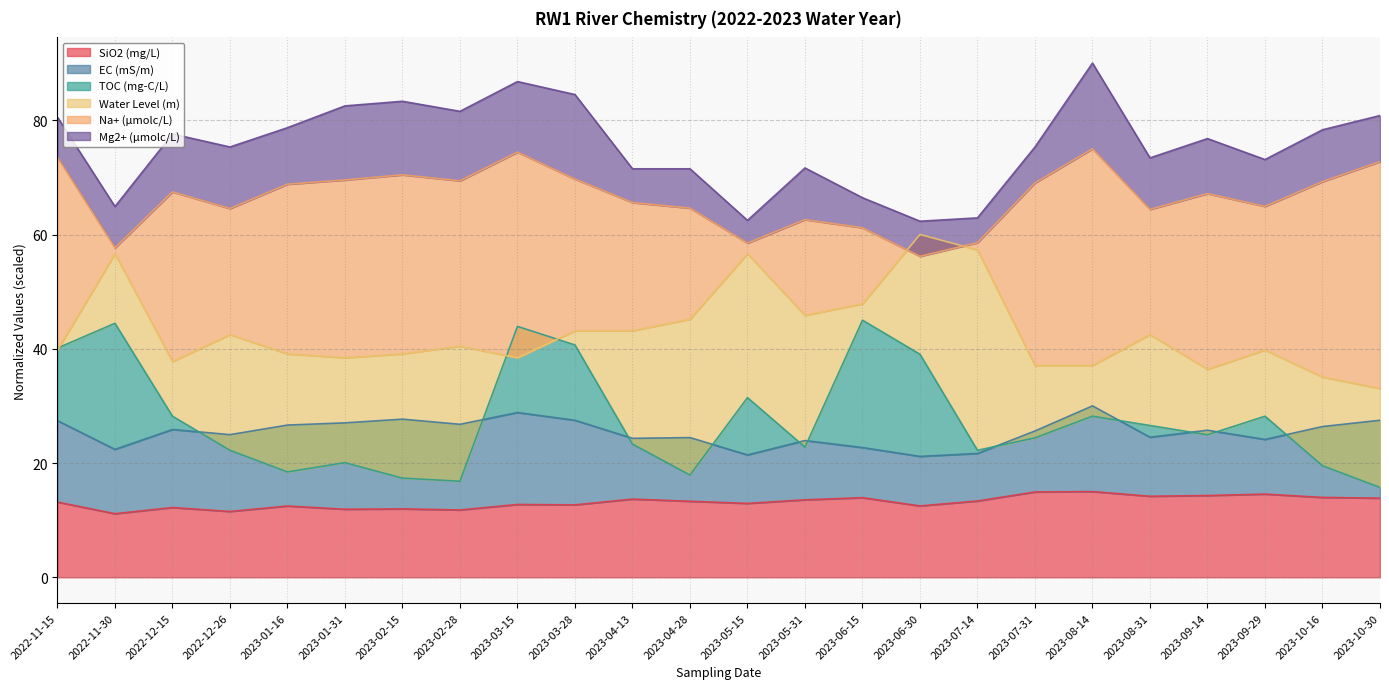

What is the difference between the TOC (mg-C/L) values at 2023-02-15 and 2022-12-26?

4.9